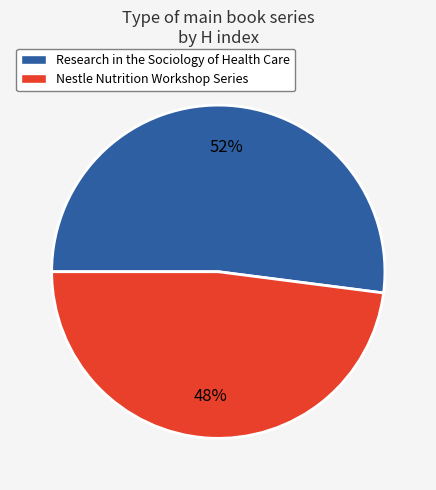

What percentage is the Research in the Sociology of Health Care slice, to the nearest percent?

52%